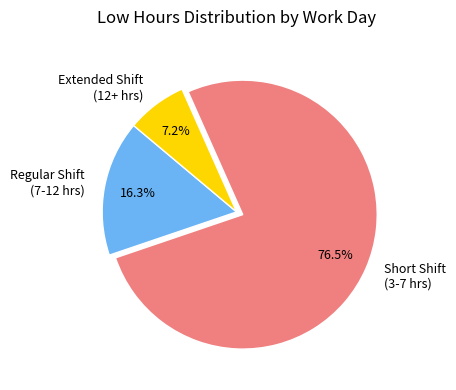

Is there any slice that represents more than half of the pie?

Yes